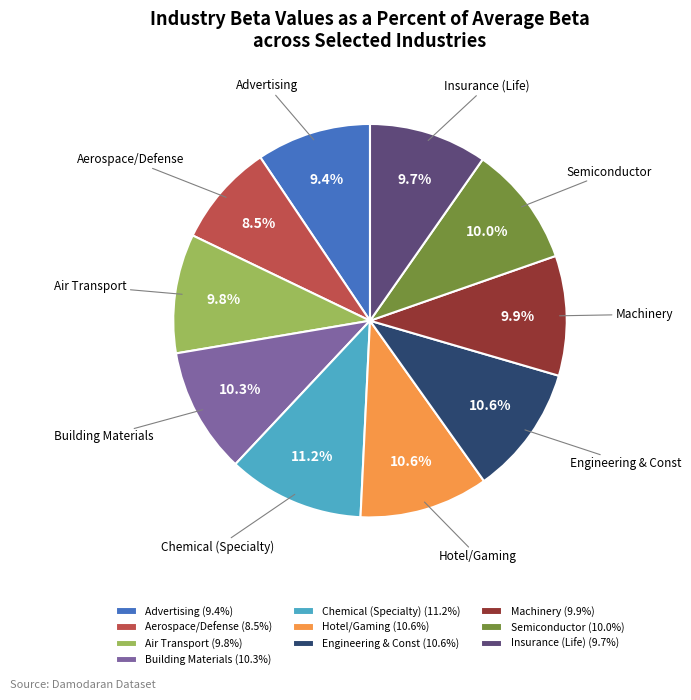

Combined, do Machinery and Aerospace/Defense account for over 50%?

No